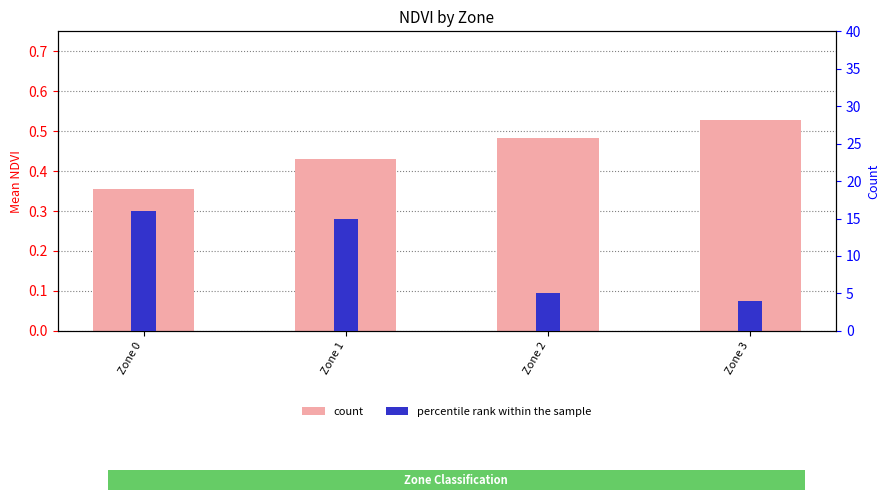

Reading right to left, extract all data points from this chart.

count: 0.5	0.5	0.4	0.4
percentile rank within the sample: 4.0	5.0	15.0	16.0